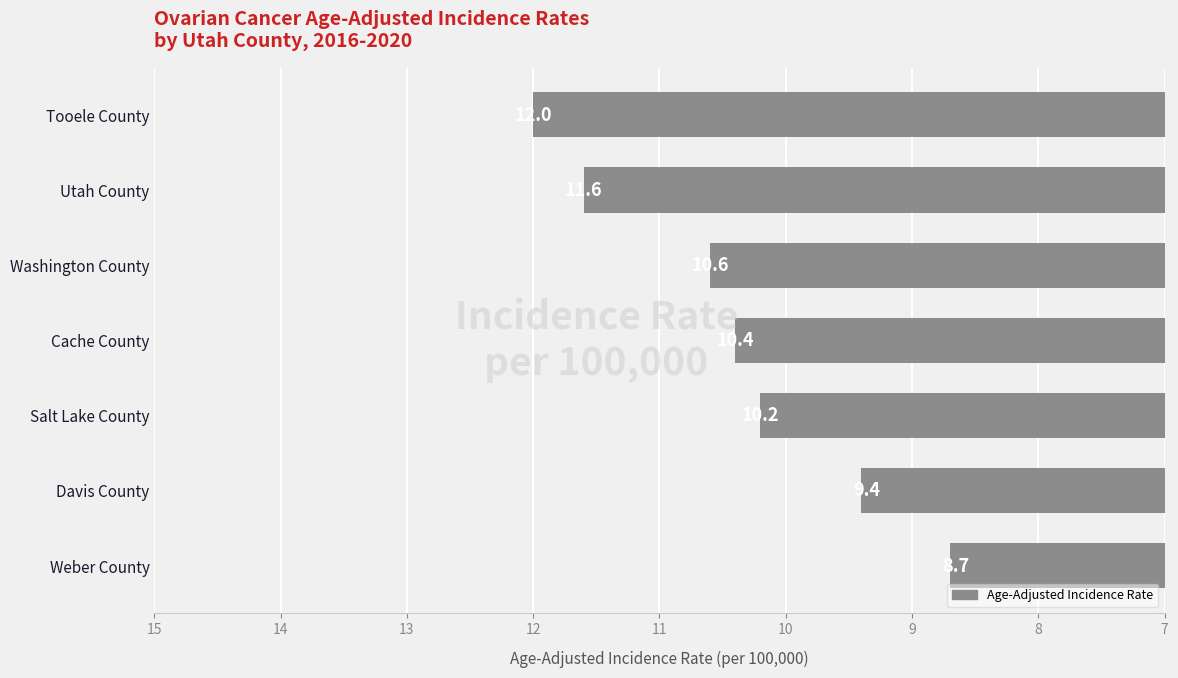

At which label is the value closest to 10?

Salt Lake County